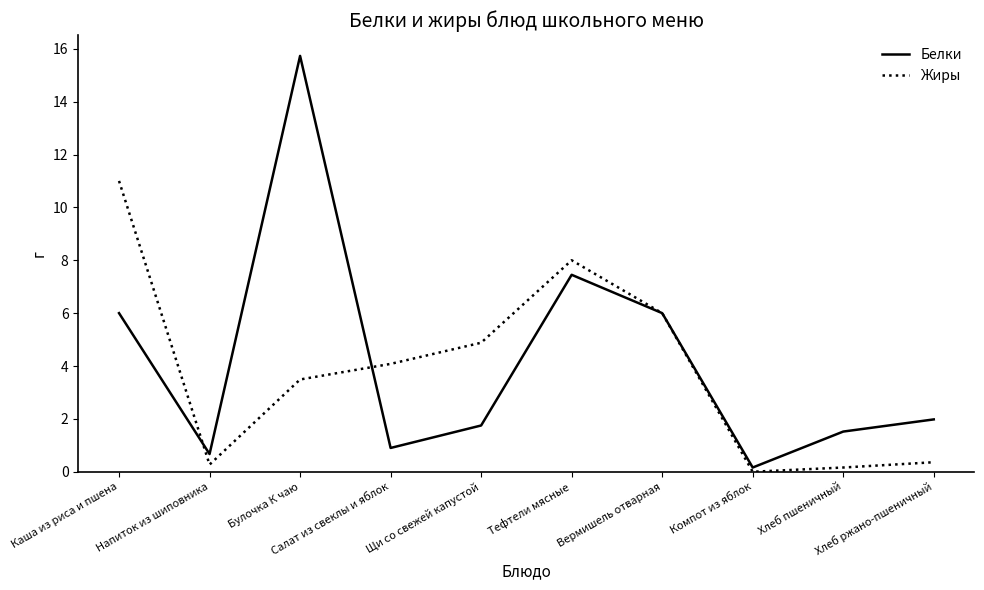

List the series in order of their peak value, lowest first.

Жиры, Белки